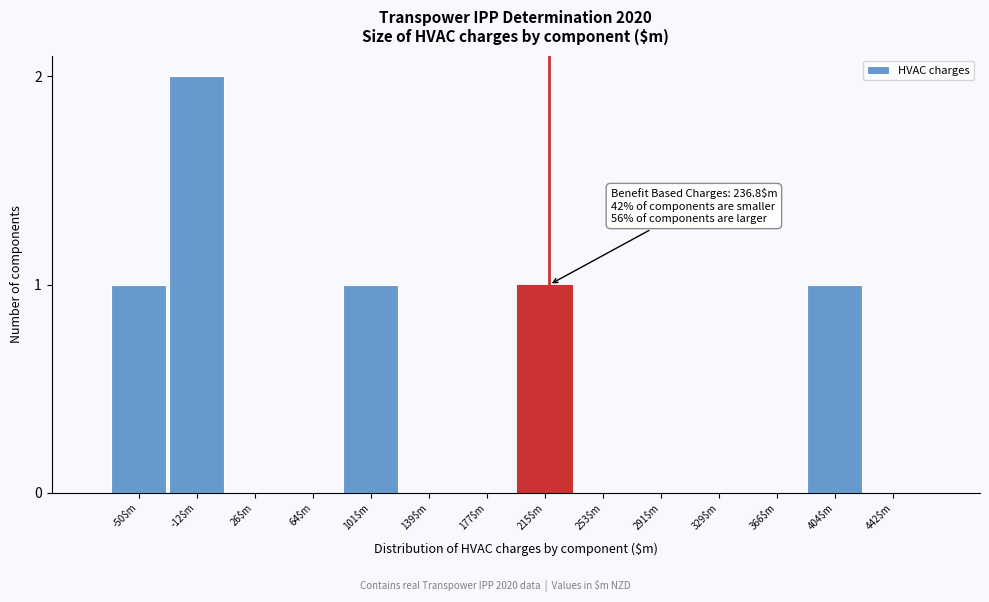

Which label corresponds to the largest value in the chart?

-12$m